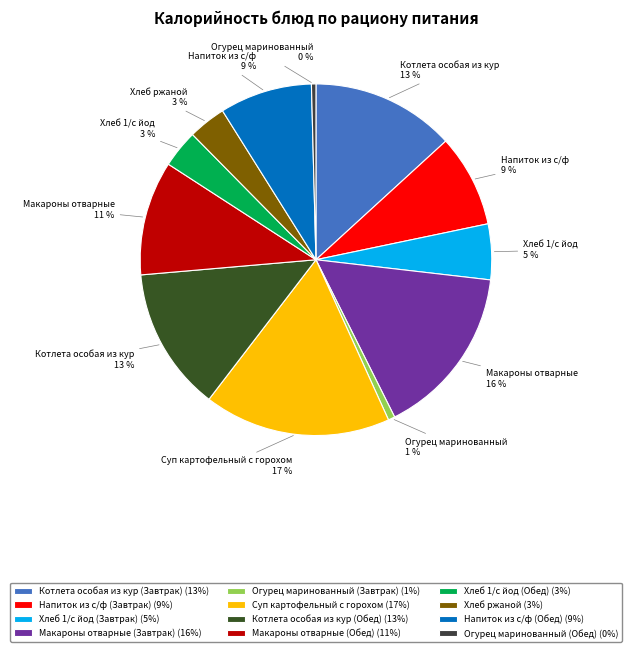

Count the number of slices in the pie.

12